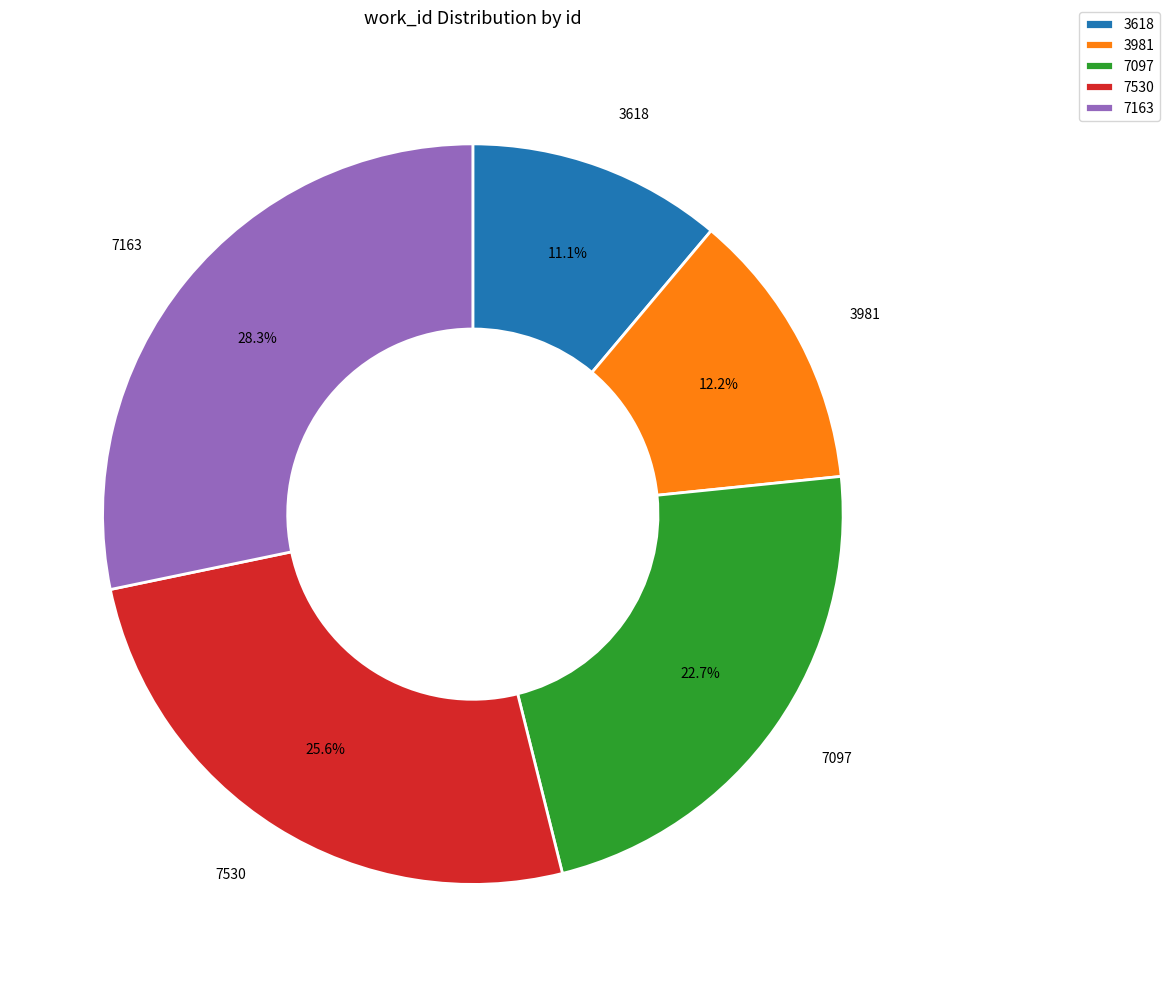

Count the number of slices in the pie.

5